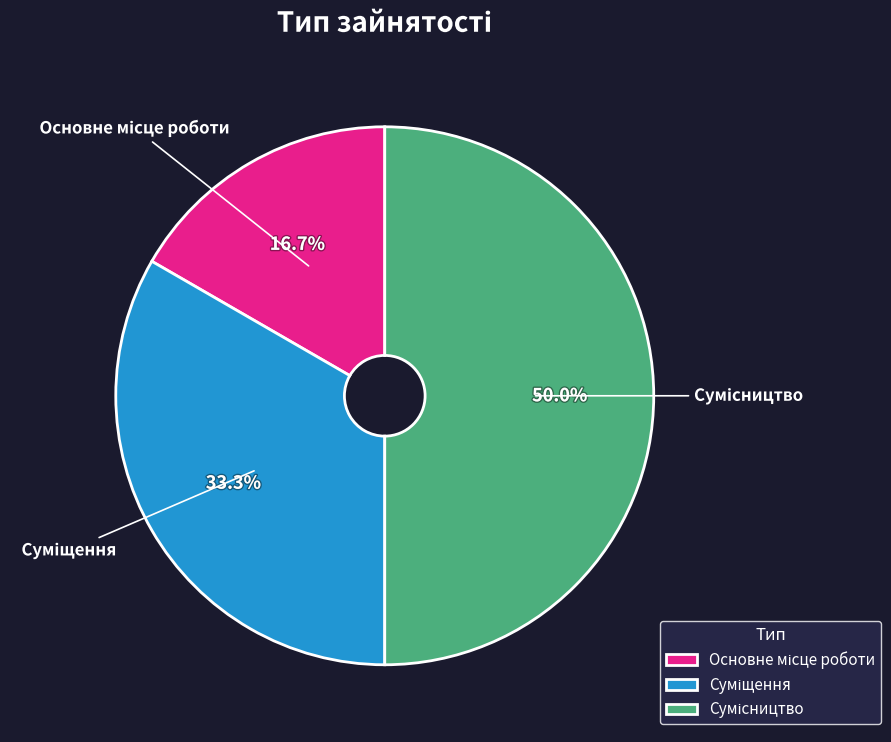

Count the number of slices in the pie.

3